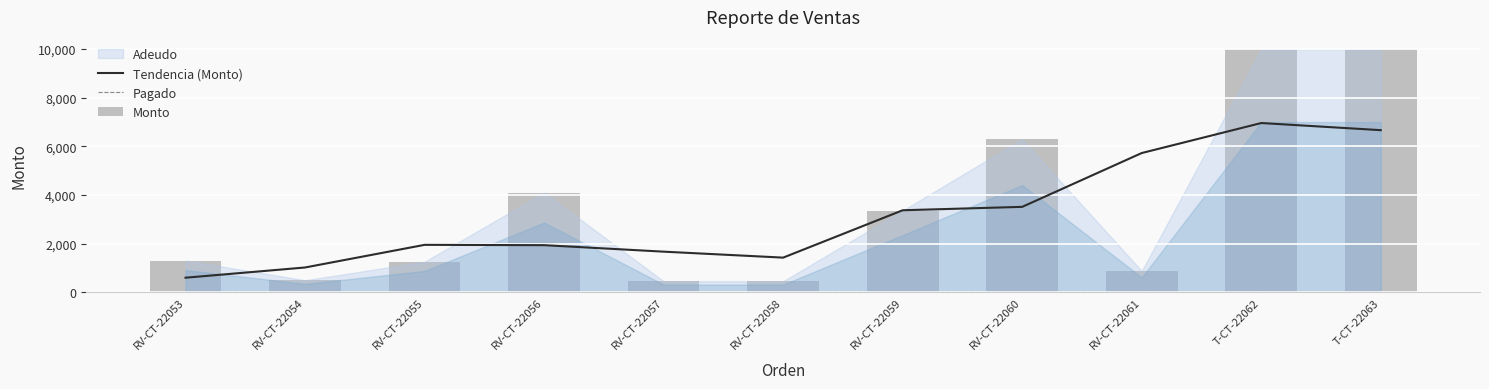

Reading right to left, transcribe all the data shown in this chart.

Tendencia (Monto): 6666.7	6960.0	5726.7	3514.8	3374.8	1428.2	1673.3	1940.0	1953.3	1023.0	603.0
Pagado: 0.0	0.0	0.0	0.0	0.0	0.0	0.0	0.0	0.0	0.0	0.0
Monto: 10000.0	10000.0	880.0	6300.0	3364.5	460.0	460.0	4100.0	1260.0	500.0	1309.0